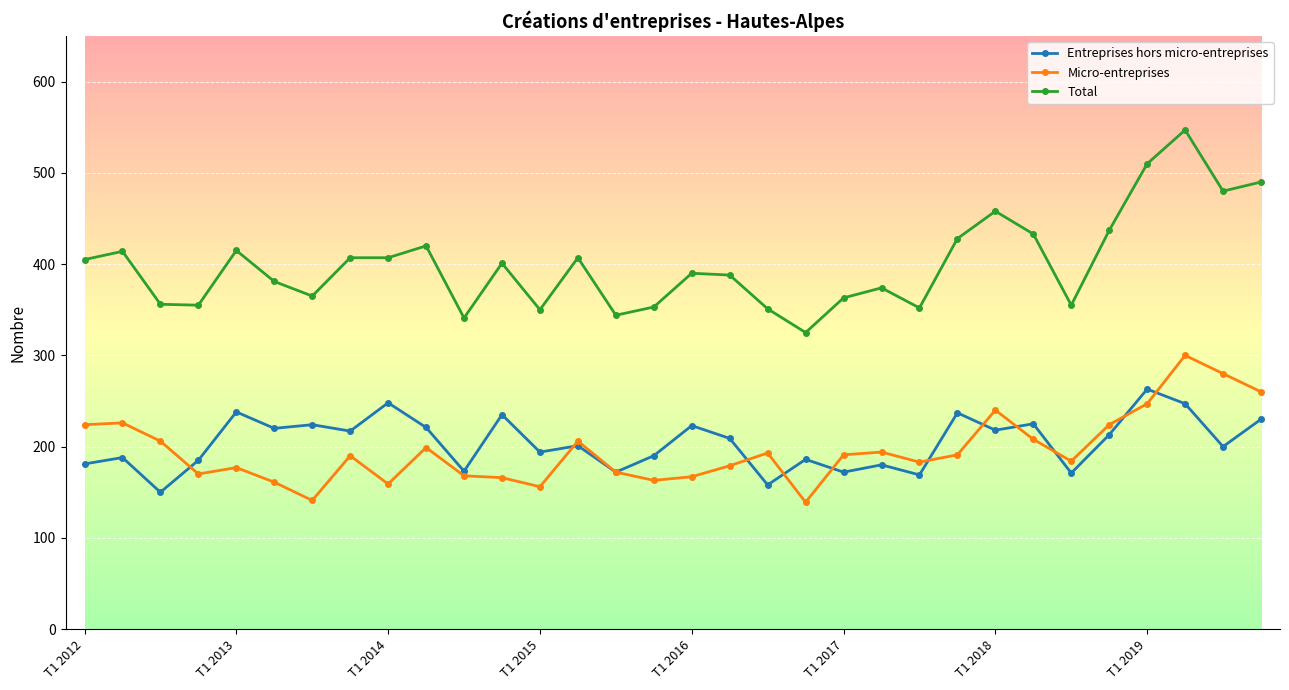

What is the minimum value for Total?

325